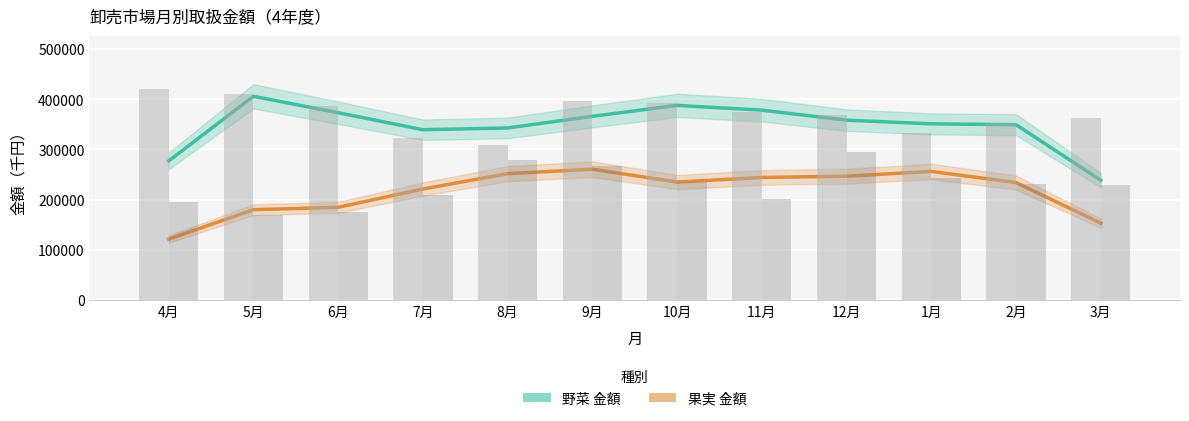

What value does the 野菜 金額 series have at 11月?

378282.0